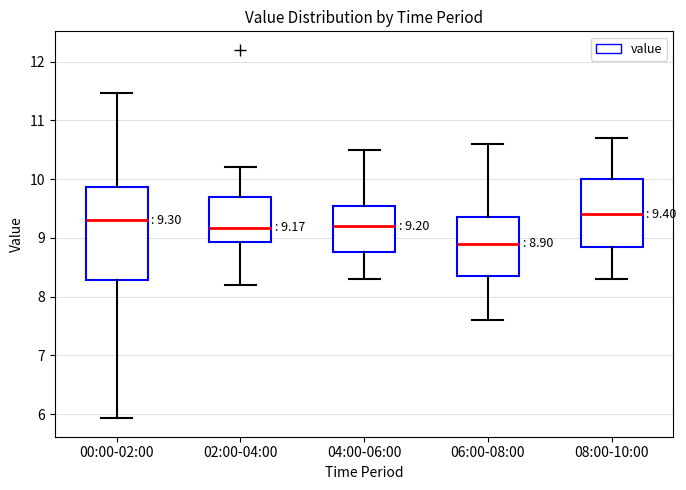

Which box is the tallest, from its lower edge to its upper edge?

00:00-02:00